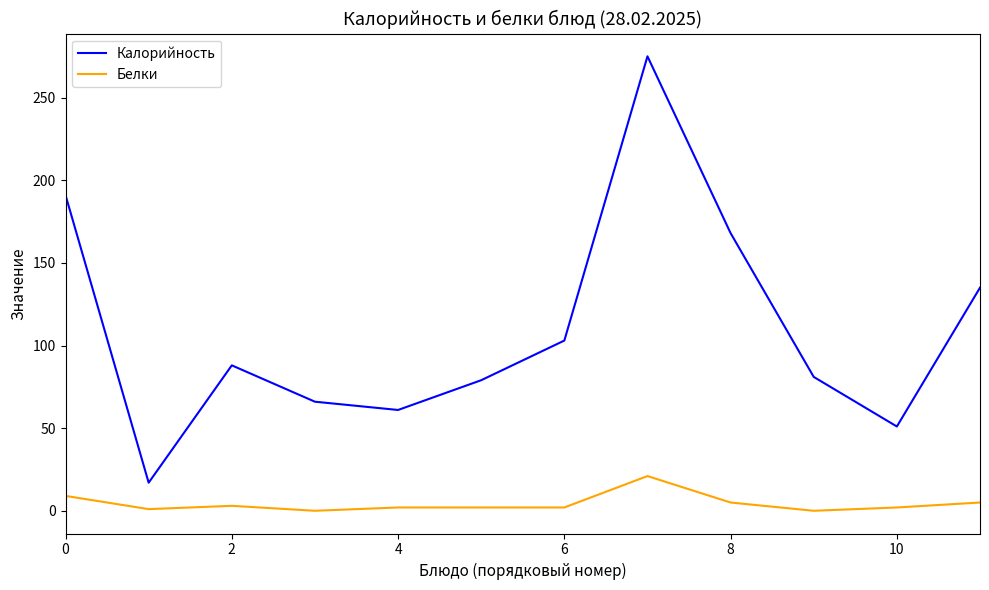

What is the difference between the maximum and minimum values in the Белки series?

21